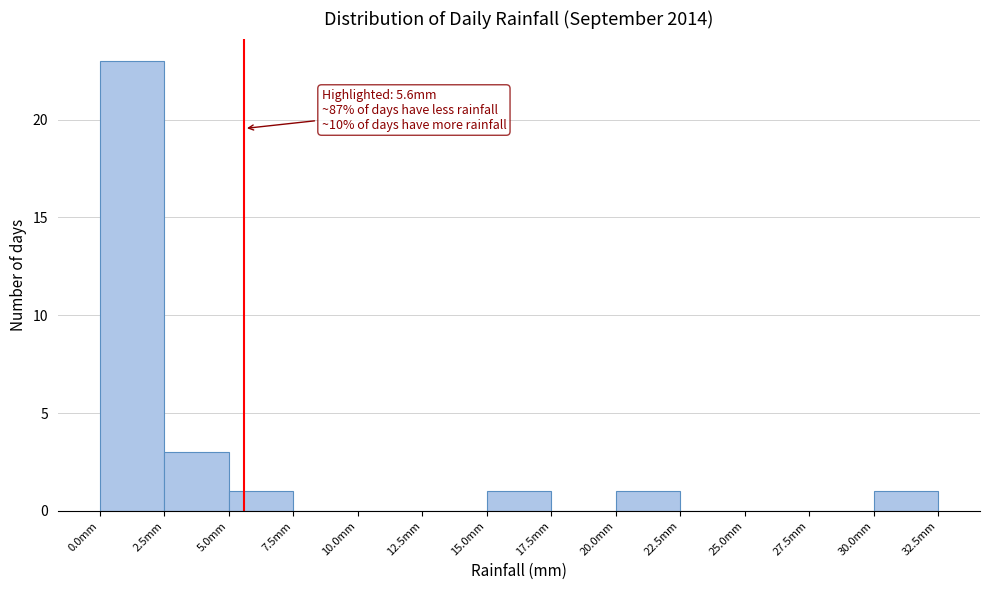

Which range on the x-axis has the tallest bar?

0.0 to 2.5